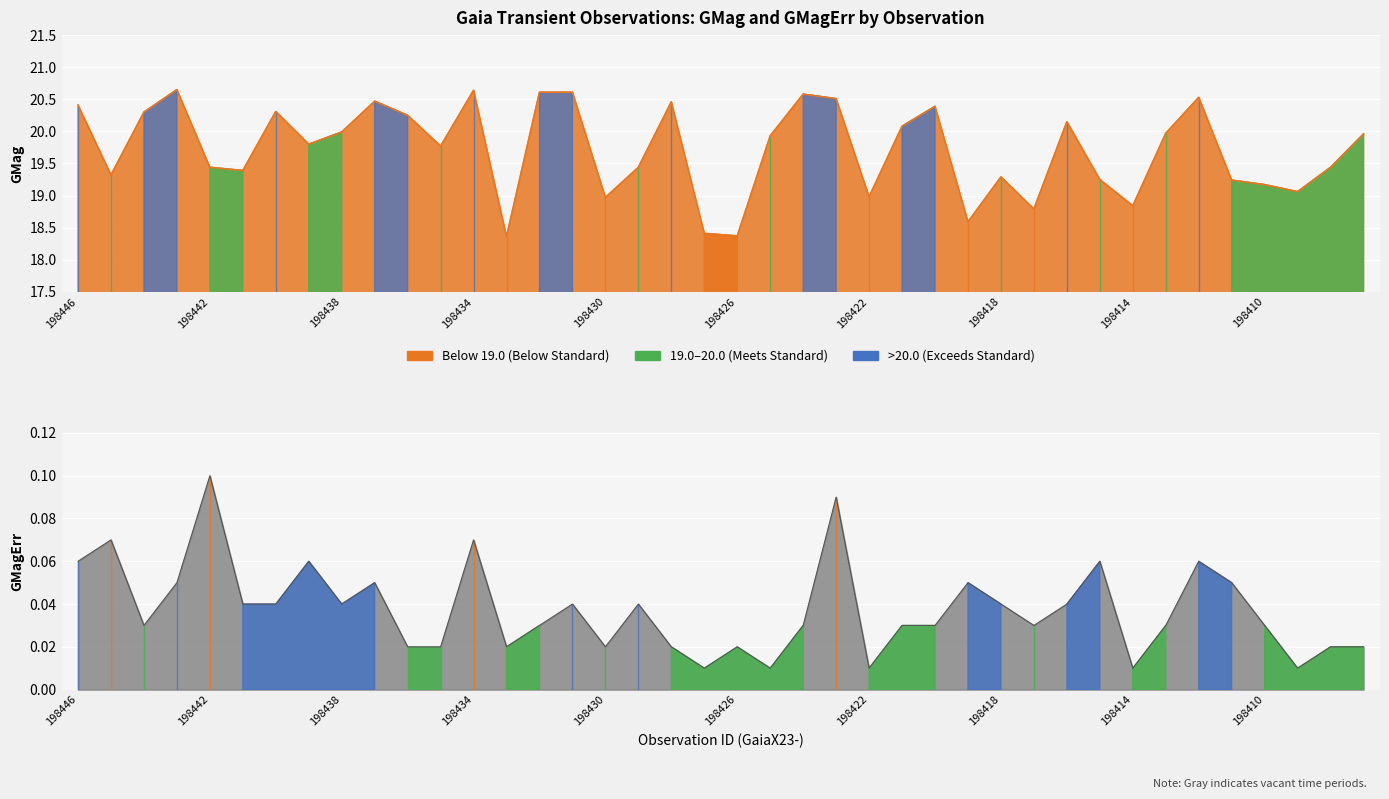

Reading left to right, extract all data points from this chart.

GMag: 198446=20.4	198445=19.3	198444=20.3	198443=20.6	198442=19.4	198441=19.4	198440=20.3	198439=19.8	198438=20.0	198437=20.5	198436=20.2	198435=19.8	198434=20.6	198433=18.4	198432=20.6	198431=20.6	198430=19.0	198429=19.4	198428=20.5	198427=18.4	198426=18.4	198425=19.9	198424=20.6	198423=20.5	198422=19.0	198421=20.1	198420=20.4	198419=18.6	198418=19.3	198417=18.8	198416=20.1	198415=19.2	198414=18.8	198413=20.0	198412=20.5	198411=19.2	198410=19.2	198409=19.1	198408=19.4	198407=20.0
GMagErr: 198446=0.1	198445=0.1	198444=0.0	198443=0.1	198442=0.1	198441=0.0	198440=0.0	198439=0.1	198438=0.0	198437=0.1	198436=0.0	198435=0.0	198434=0.1	198433=0.0	198432=0.0	198431=0.0	198430=0.0	198429=0.0	198428=0.0	198427=0.0	198426=0.0	198425=0.0	198424=0.0	198423=0.1	198422=0.0	198421=0.0	198420=0.0	198419=0.1	198418=0.0	198417=0.0	198416=0.0	198415=0.1	198414=0.0	198413=0.0	198412=0.1	198411=0.1	198410=0.0	198409=0.0	198408=0.0	198407=0.0